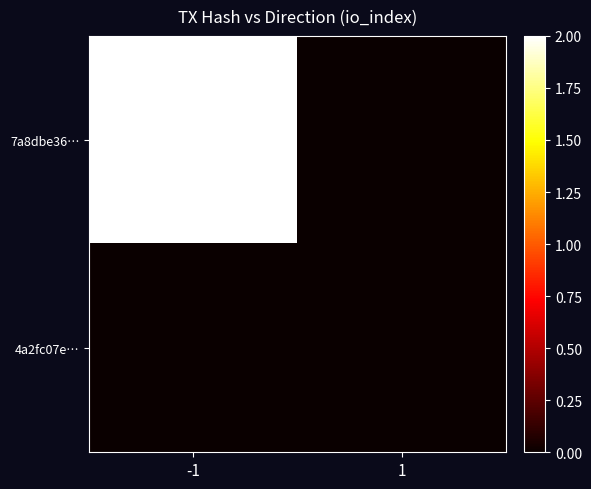

What is the maximum value shown in the chart?

2